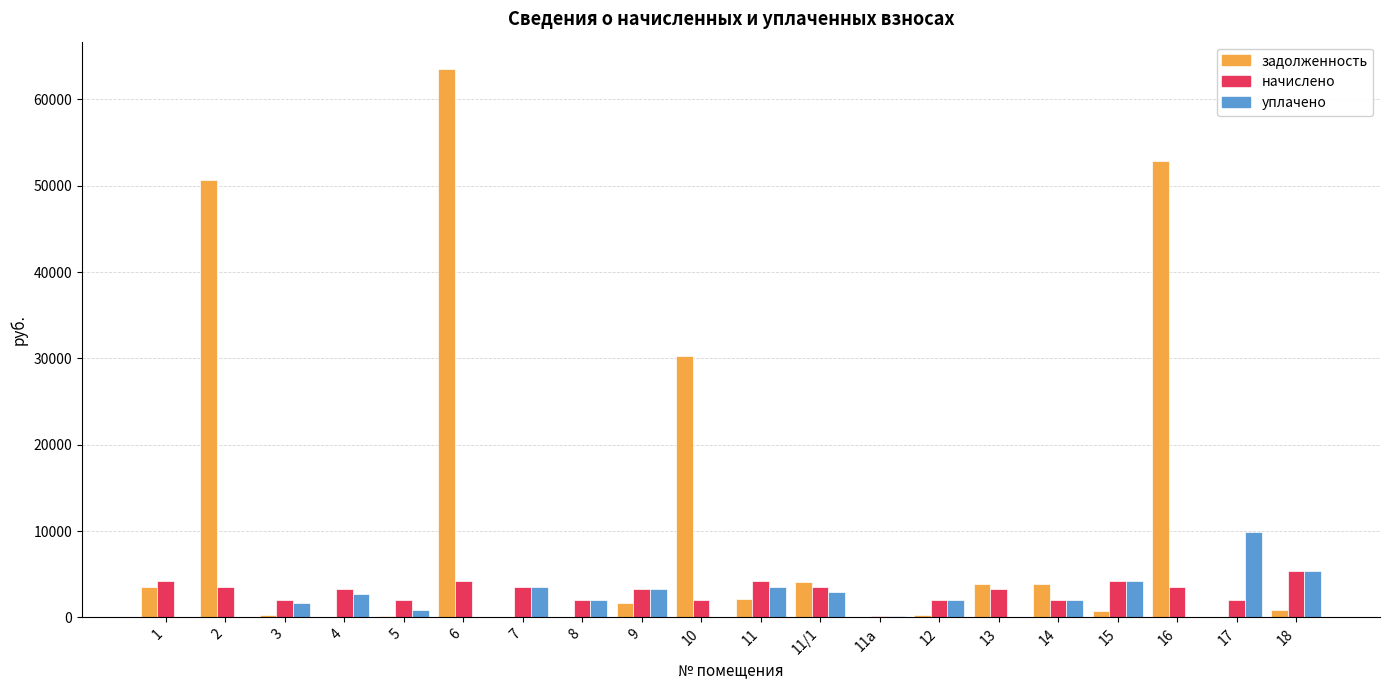

Which series has the largest total across all categories?

задолженность